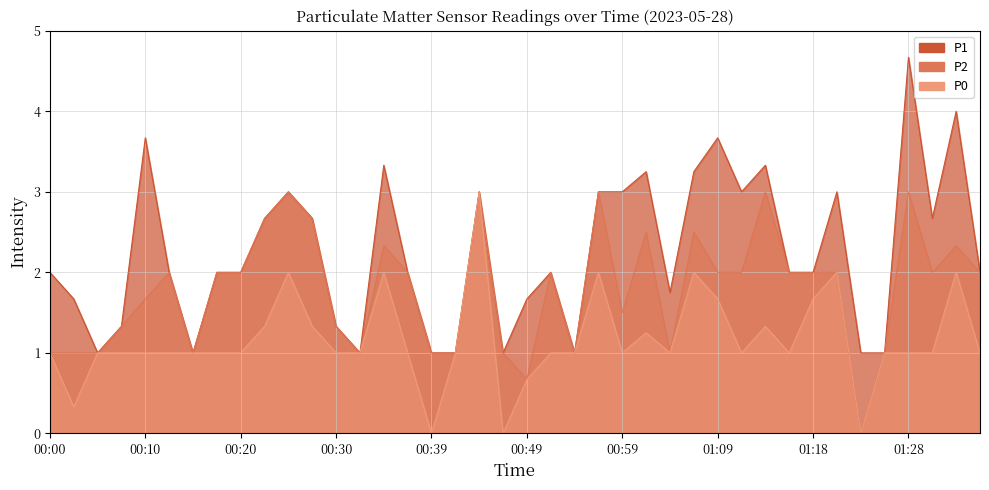

True or false: P2 has a value of 1.2 at 00:49.

False